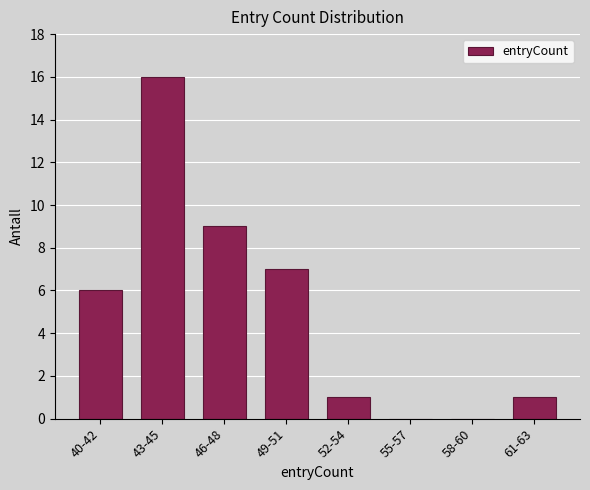

Reading left to right, transcribe all the data shown in this chart.

40-42=6	43-45=16	46-48=9	49-51=7	52-54=1	55-57=0	58-60=0	61-63=1